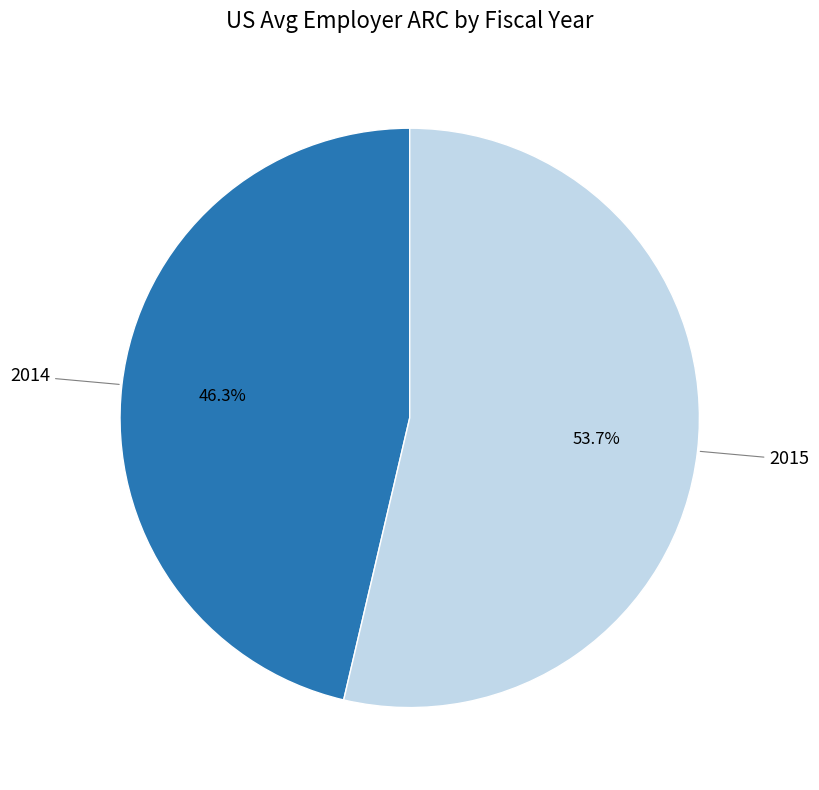

Is there a majority slice in this chart?

Yes